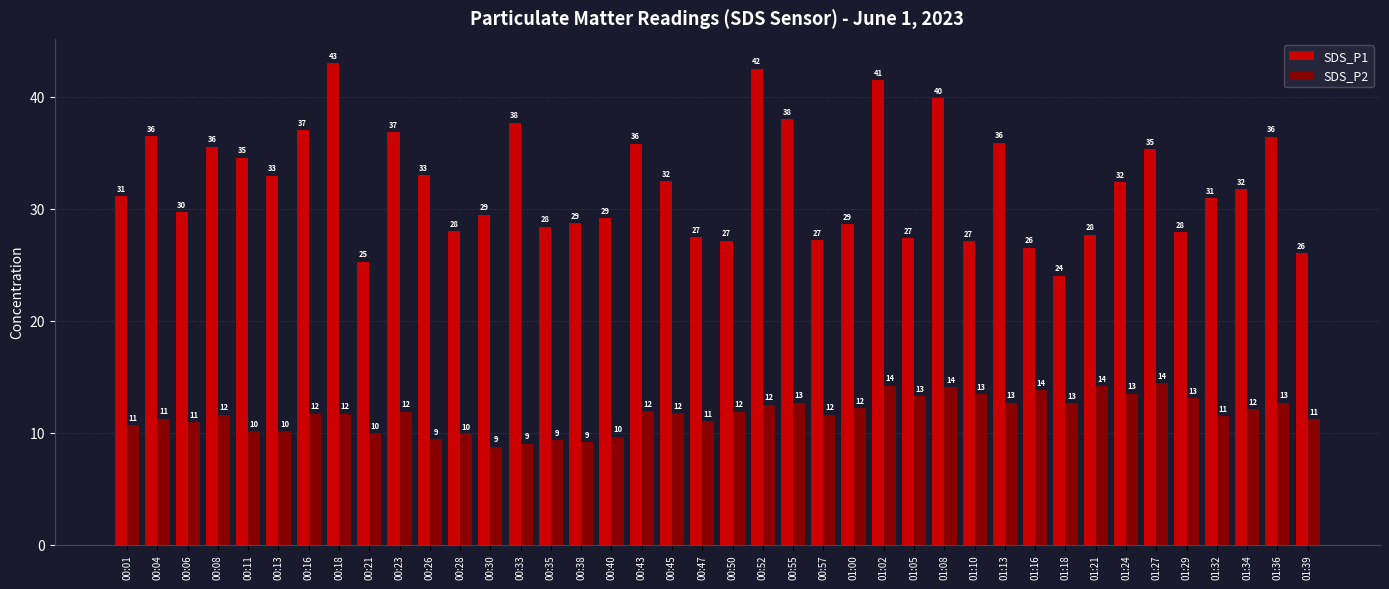

What is the average value of the SDS_P1 series?

32.2